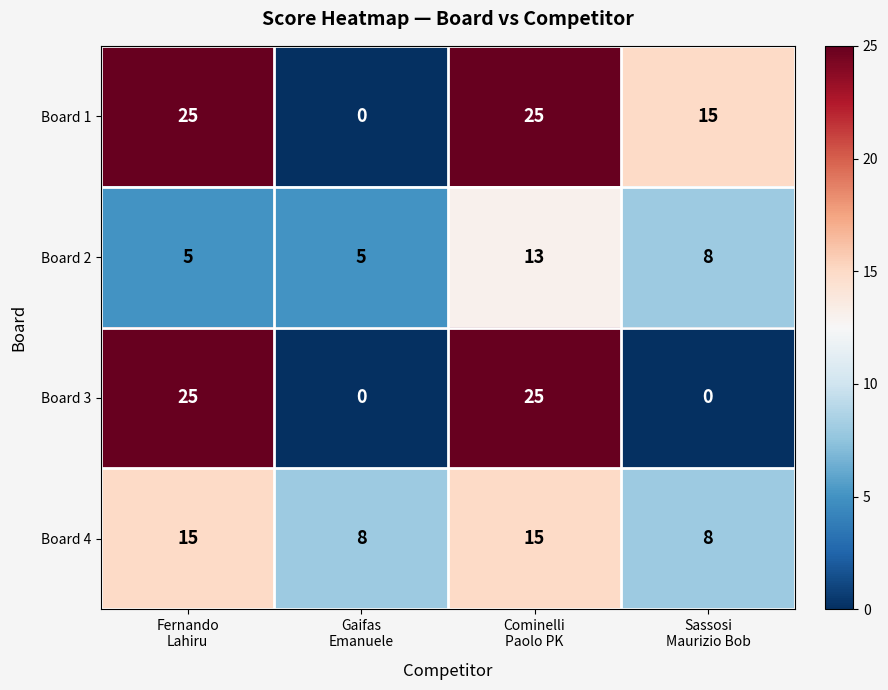

Count the Board 1 values in the range 15 to 25.

3